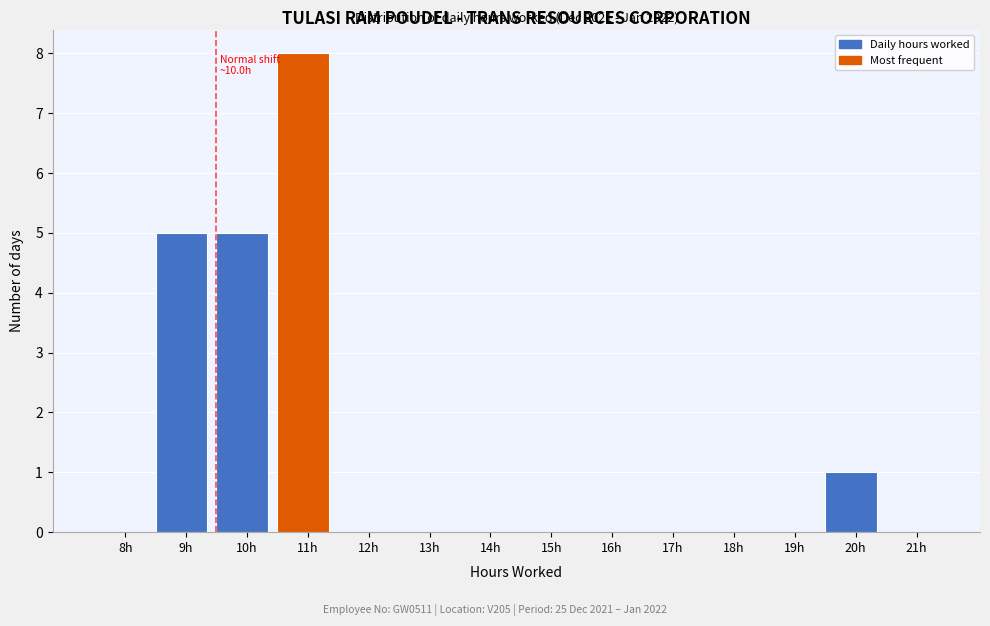

Reading right to left, extract all data points from this chart.

21h=0	20h=1	19h=0	18h=0	17h=0	16h=0	15h=0	14h=0	13h=0	12h=0	11h=8	10h=5	9h=5	8h=0